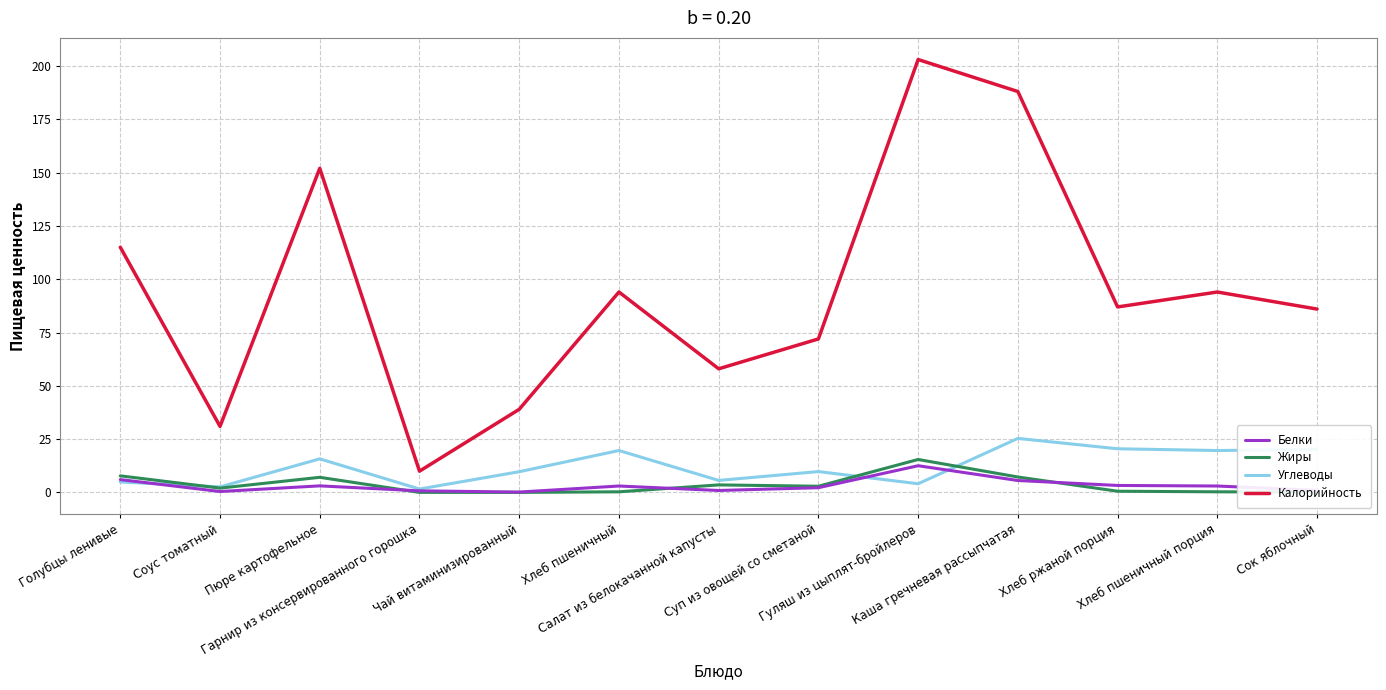

Which label corresponds to the largest value in the chart?

Гуляш из цыплят-бройлеров